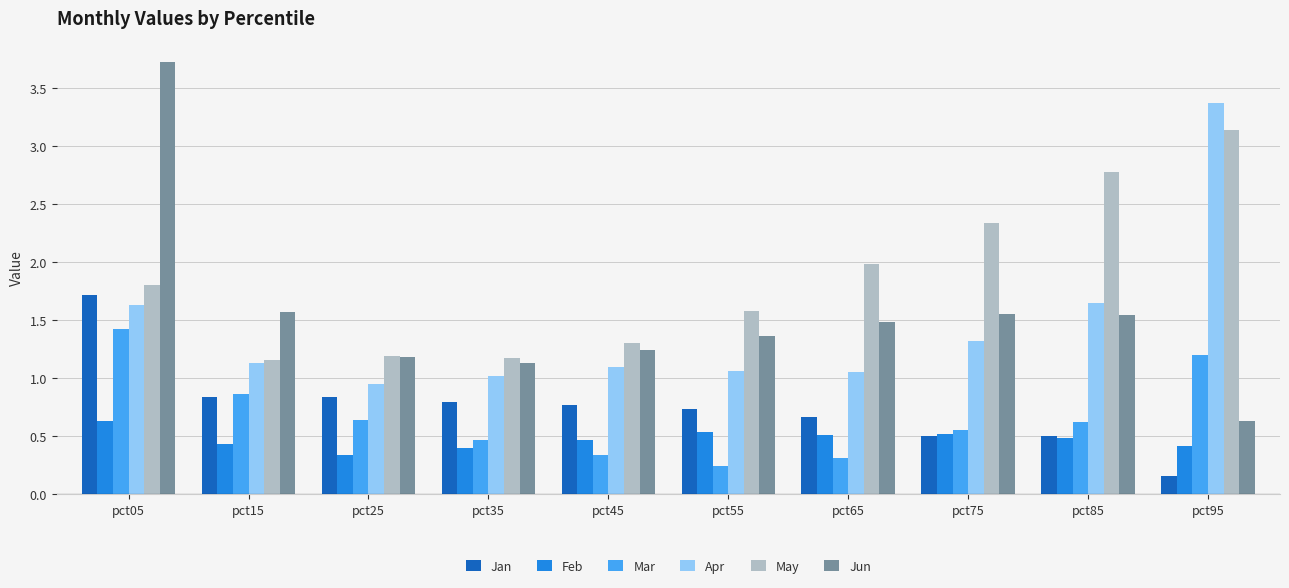

Is it true that Mar equals 0.5 at pct35?

True